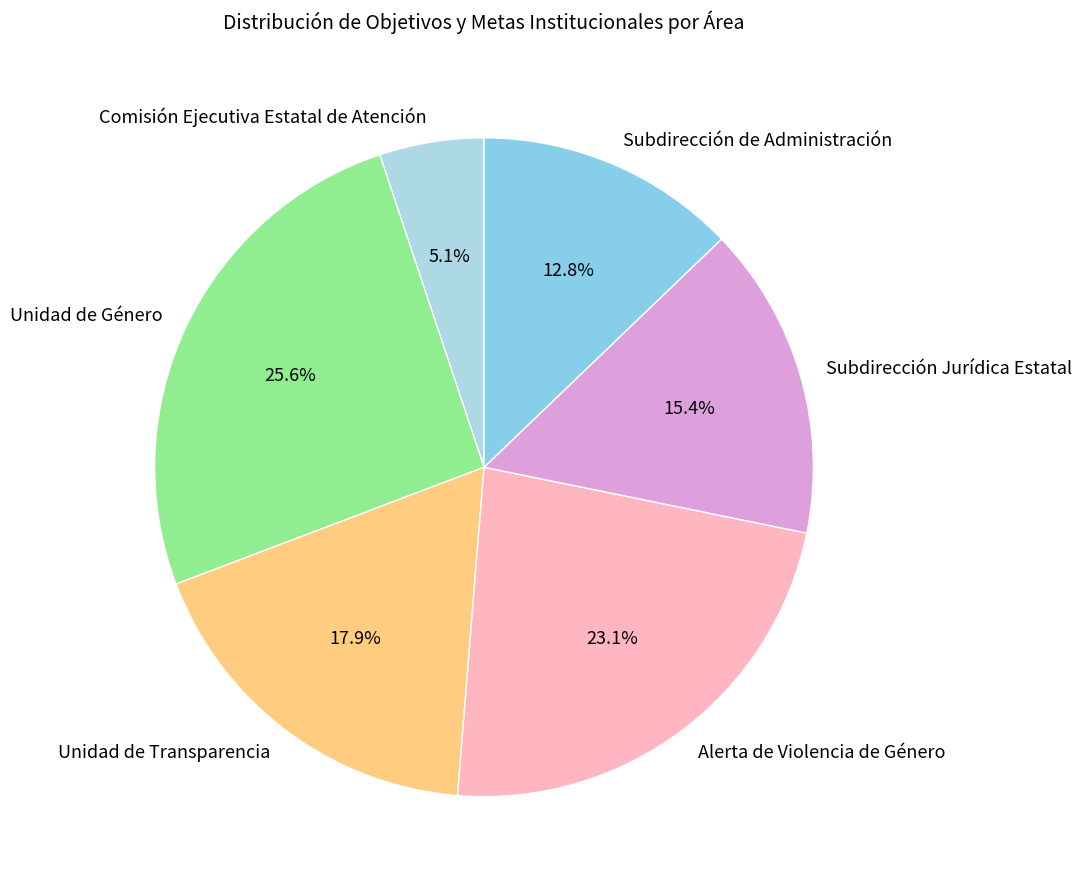

To the nearest percent, what is the difference between the largest and smallest slice percentages?

21%